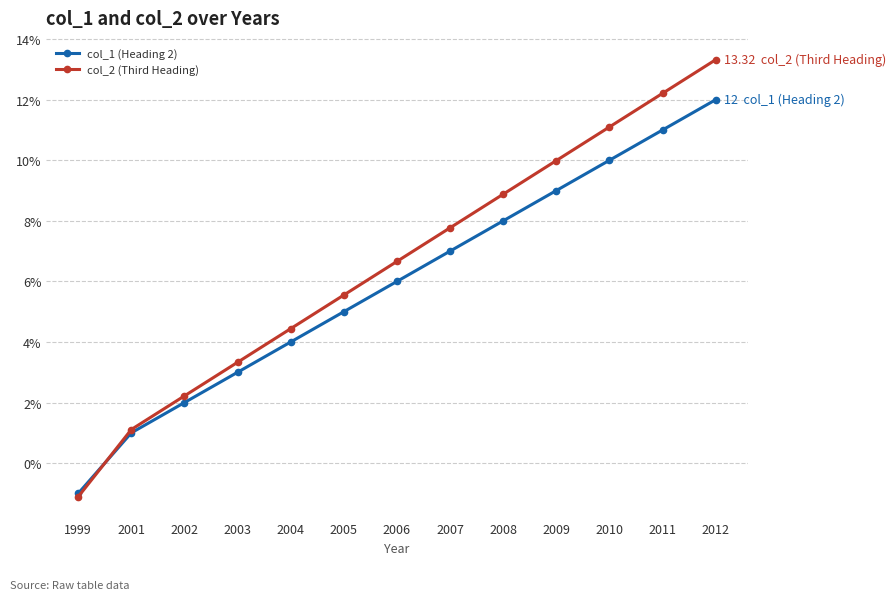

Is the value of col_1 (Heading 2) at 2004 greater than the value of col_2 (Third Heading) at 2001?

Yes